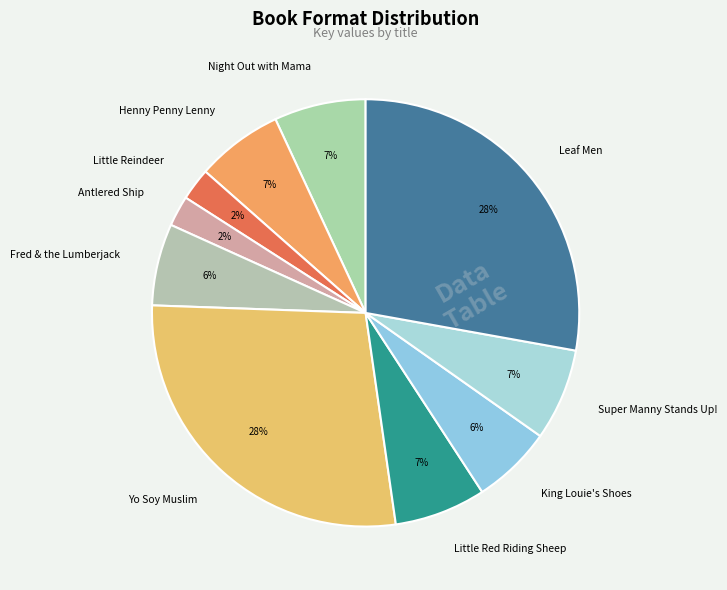

Between Antlered Ship and Little Red Riding Sheep, which is larger?

Little Red Riding Sheep